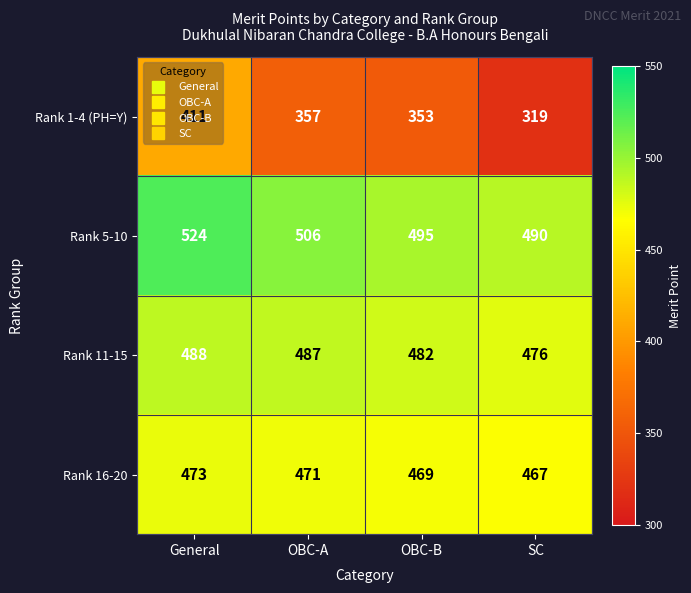

At how many categories does at least one series exceed 460?

4